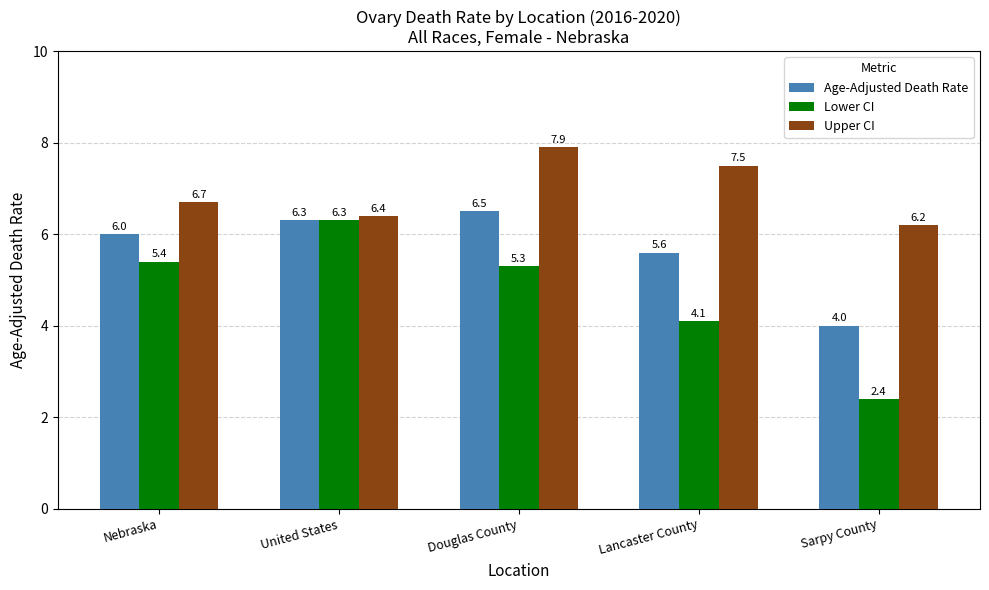

What is the label of the 3rd bar from the left?

Douglas County